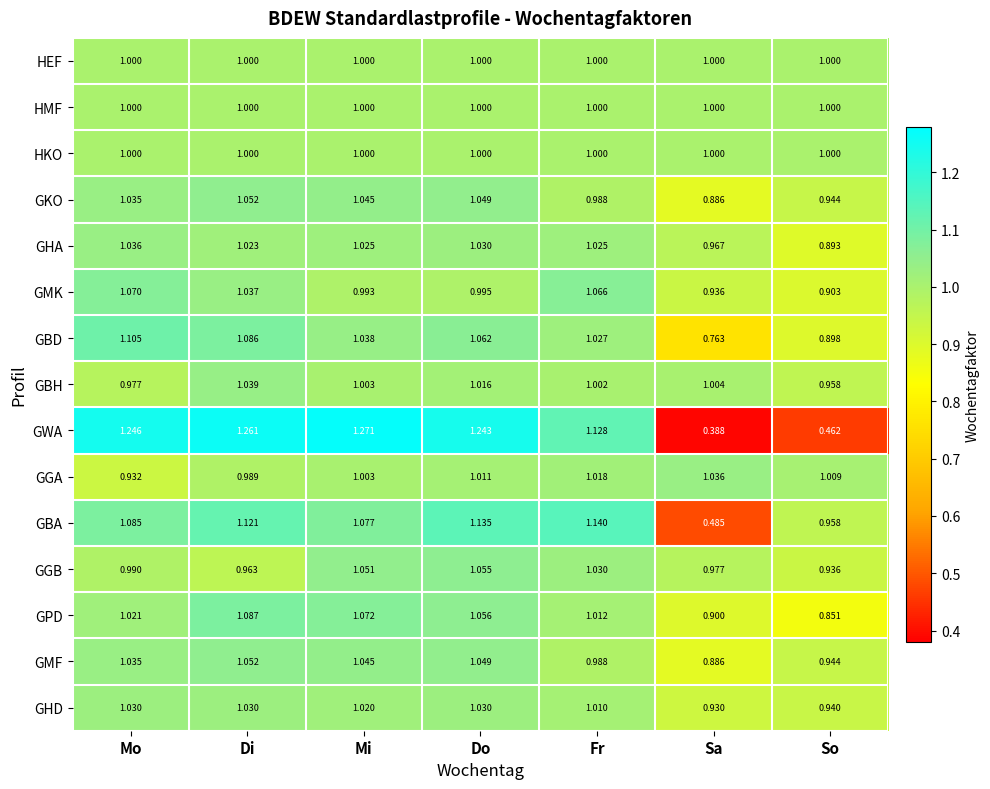

Which series has the largest total across all categories?

GGB